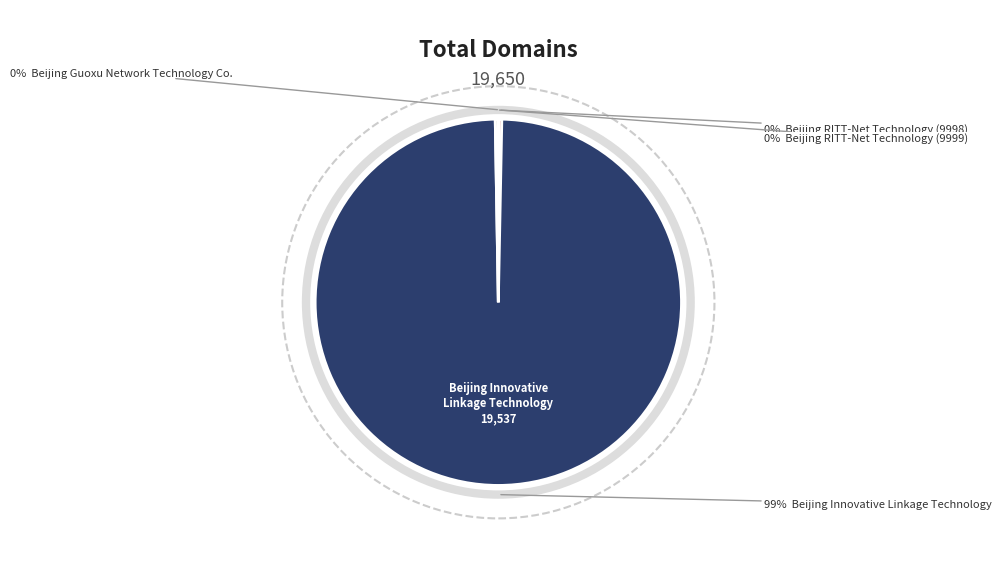

Is it true that Beijing RITT-Net
Technology (9999) is 14% of the pie?

False